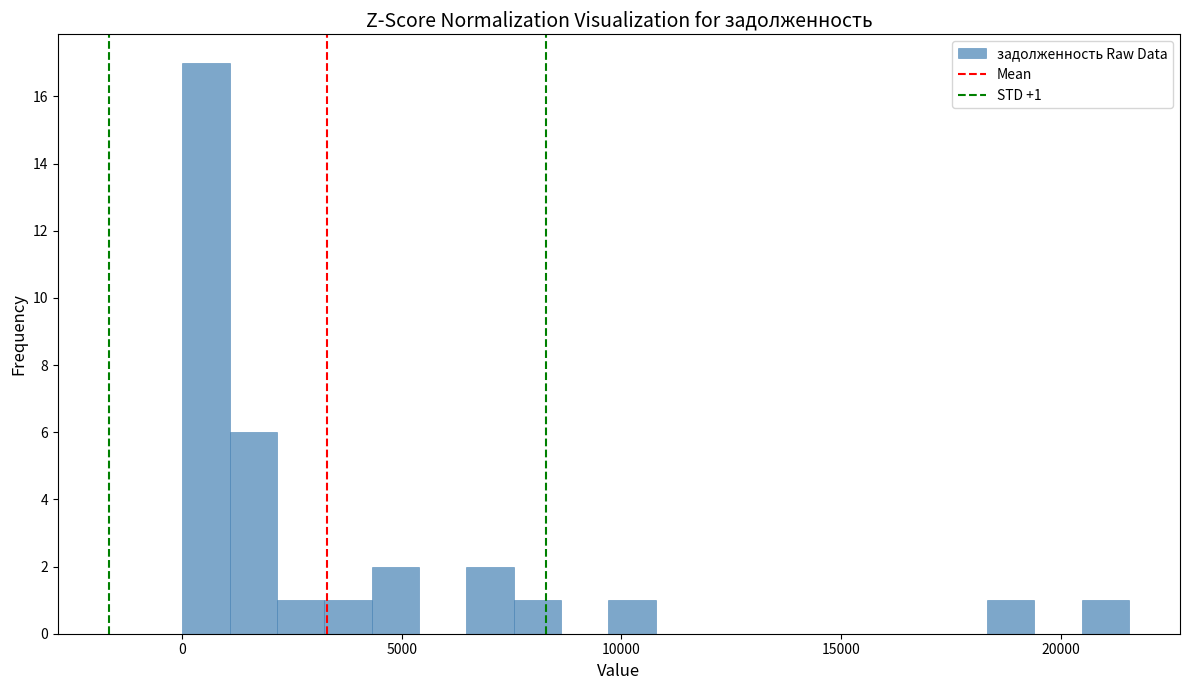

Read against the x-axis, roughly where is the centre of the tallest bar?

500